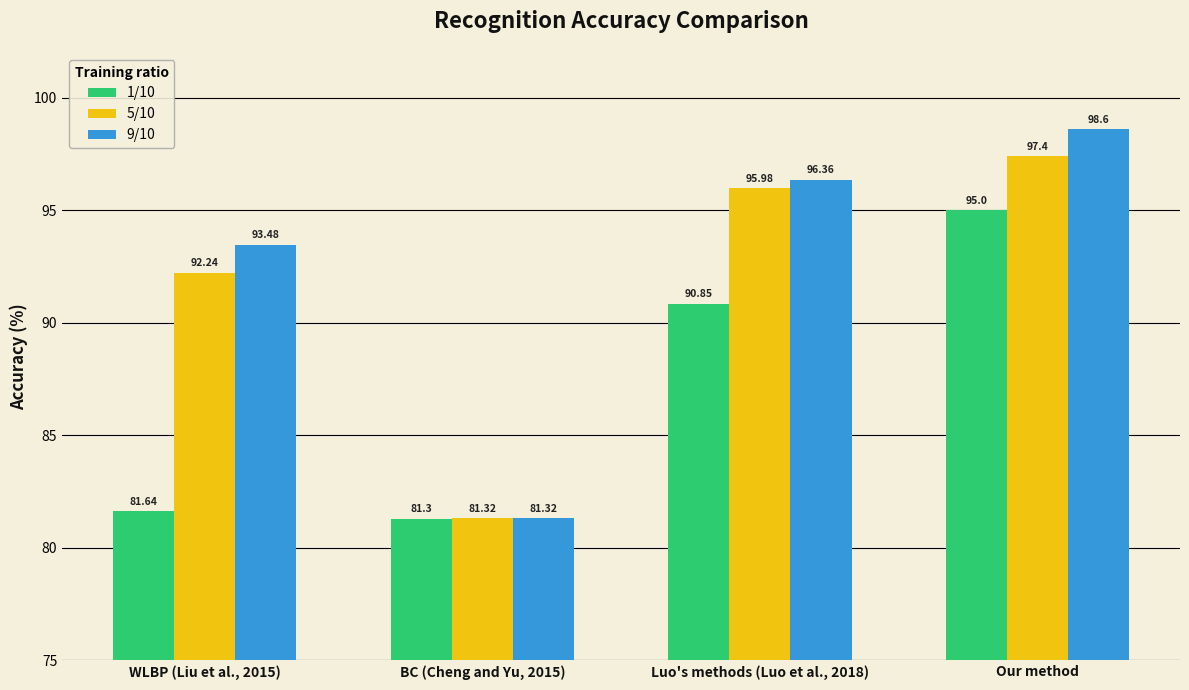

What position from the right is WLBP (Liu et al., 2015)?

4